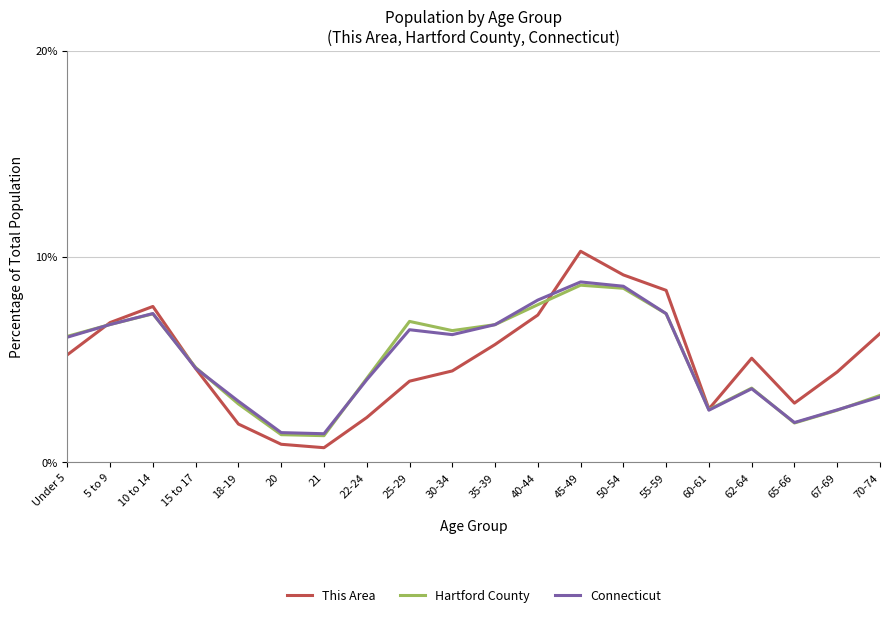

Does the chart display data point markers on the line(s)?

No